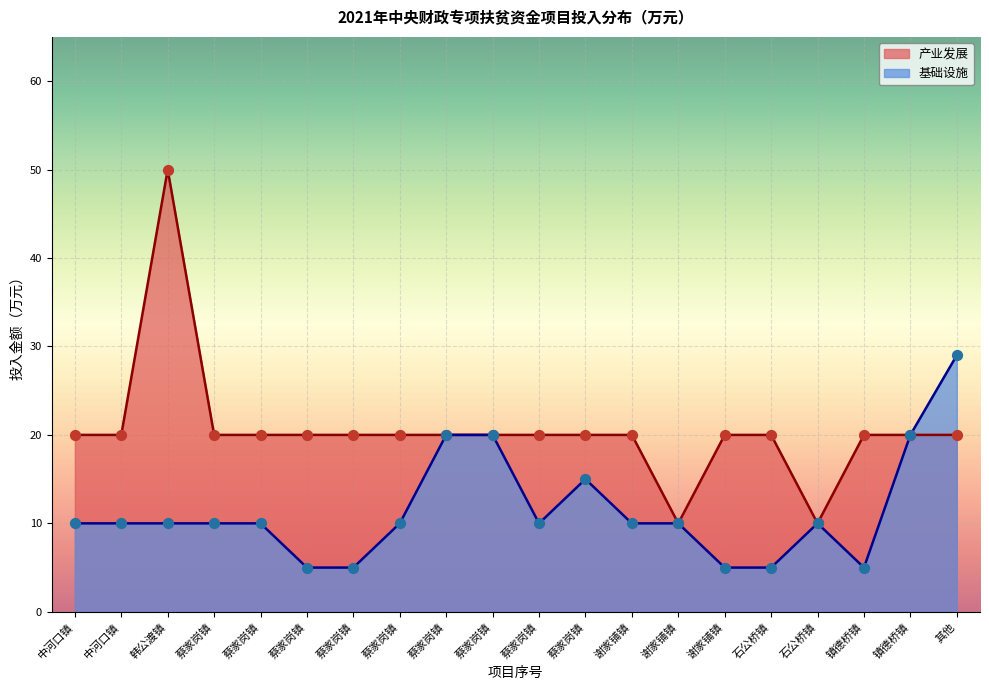

Which series contains the lowest Y value?

基础设施